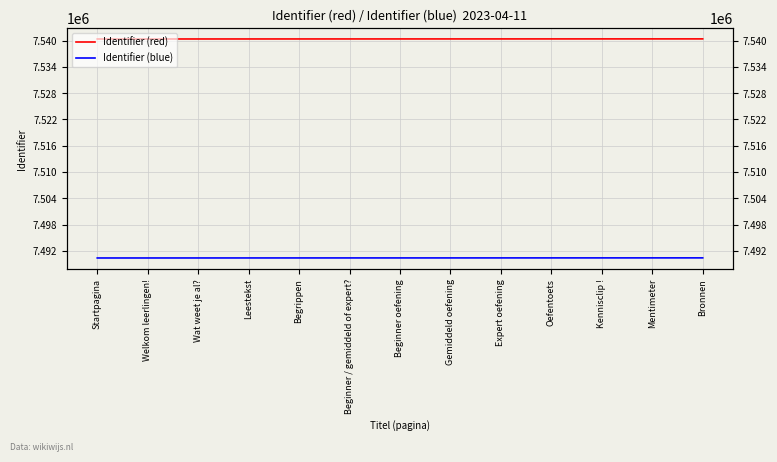

Which has a higher value, Kennisclip ! or Mentimeter?

Mentimeter